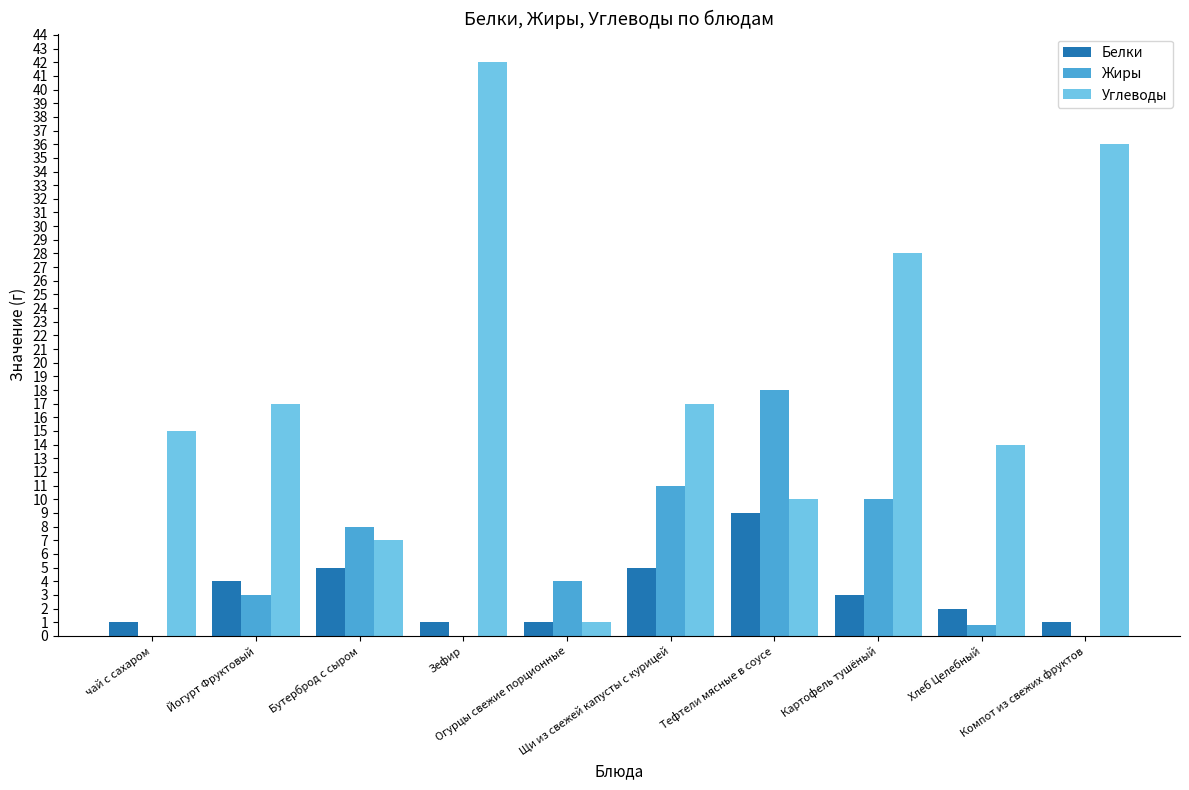

What is the average value of the Жиры series?

5.5